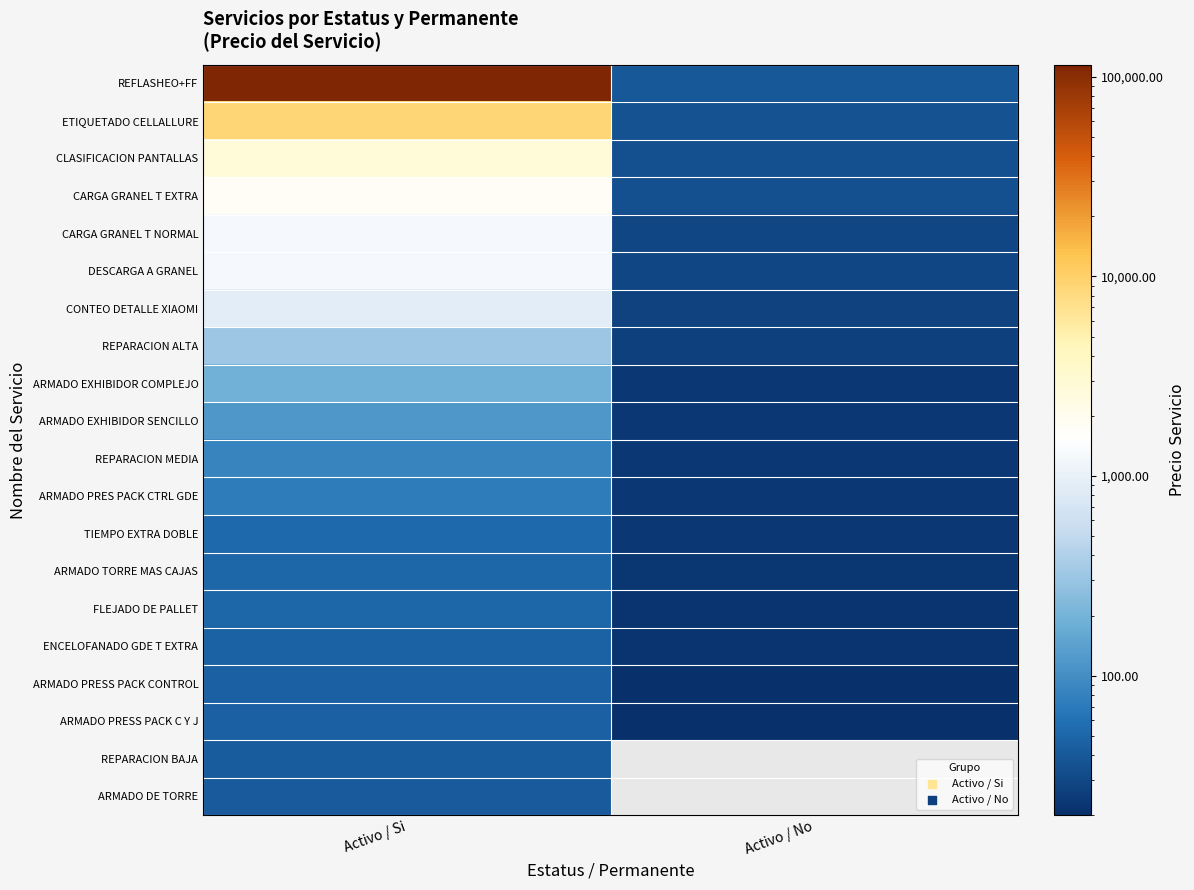

Reading left to right, extract all data points from this chart.

REFLASHEO+FF: Activo / Si=115000.0	Activo / No=40.0
ETIQUETADO CELLALLURE: Activo / Si=9000.0	Activo / No=36.0
CLASIFICACION PANTALLAS: Activo / Si=2800.0	Activo / No=35.1
CARGA GRANEL T EXTRA: Activo / Si=1750.0	Activo / No=35.0
CARGA GRANEL T NORMAL: Activo / Si=1250.0	Activo / No=30.0
DESCARGA A GRANEL: Activo / Si=1250.0	Activo / No=29.9
CONTEO DETALLE XIAOMI: Activo / Si=900.0	Activo / No=28.0
REPARACION ALTA: Activo / Si=320.0	Activo / No=26.7
ARMADO EXHIBIDOR COMPLEJO: Activo / Si=187.2	Activo / No=23.4
ARMADO EXHIBIDOR SENCILLO: Activo / Si=117.1	Activo / No=23.4
REPARACION MEDIA: Activo / Si=85.3	Activo / No=23.0
ARMADO PRES PACK CTRL GDE: Activo / Si=73.3	Activo / No=23.0
TIEMPO EXTRA DOBLE: Activo / Si=53.0	Activo / No=23.0
ARMADO TORRE MAS CAJAS: Activo / Si=50.0	Activo / No=22.9
FLEJADO DE PALLET: Activo / Si=50.0	Activo / No=22.1
ENCELOFANADO GDE T EXTRA: Activo / Si=46.8	Activo / No=22.1
ARMADO PRESS PACK CONTROL: Activo / Si=46.5	Activo / No=20.0
ARMADO PRESS PACK C Y J: Activo / Si=46.5	Activo / No=20.0
REPARACION BAJA: Activo / Si=42.7	Activo / No=0.0
ARMADO DE TORRE: Activo / Si=41.0	Activo / No=0.0